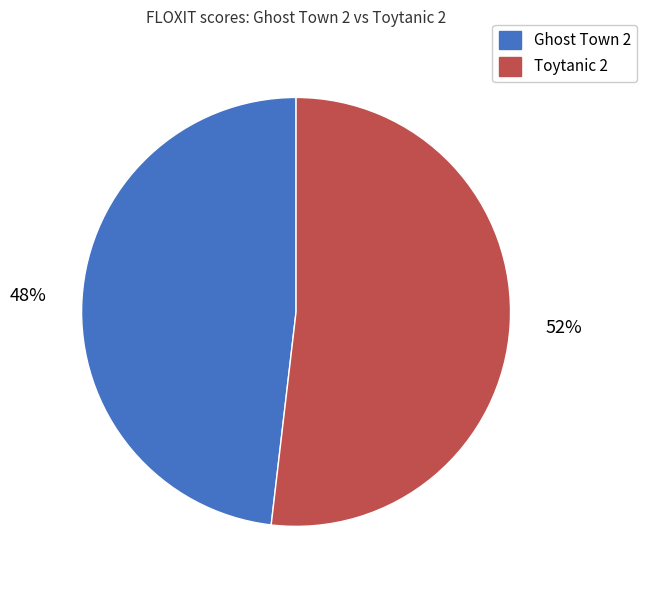

Is it true that Ghost Town 2 is 48% of the pie?

True